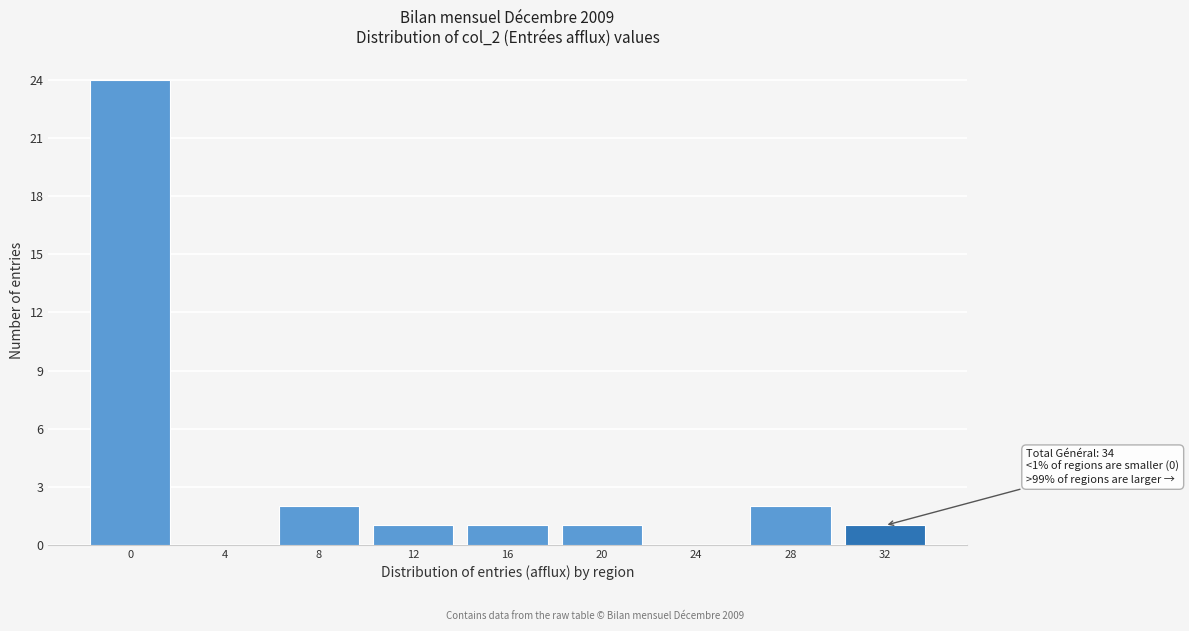

Reading left to right, extract all data points from this chart.

0=24	4=0	8=2	12=1	16=1	20=1	24=0	28=2	32=1